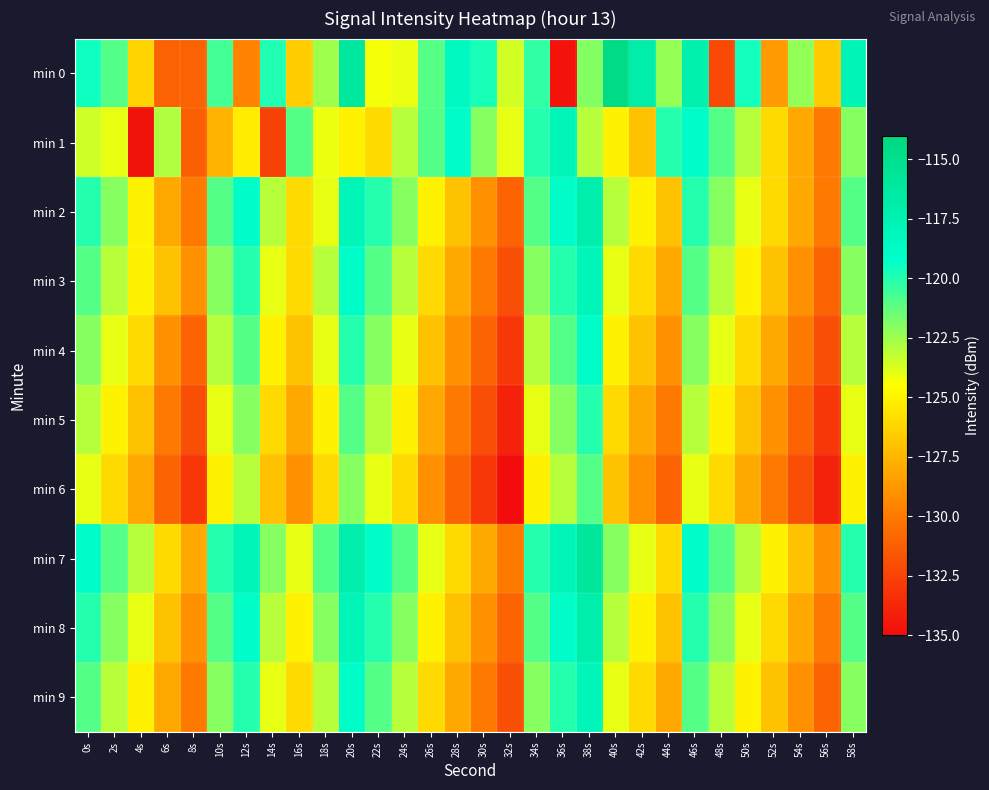

What is the spread (max minus min) of values at 0s?

5.0